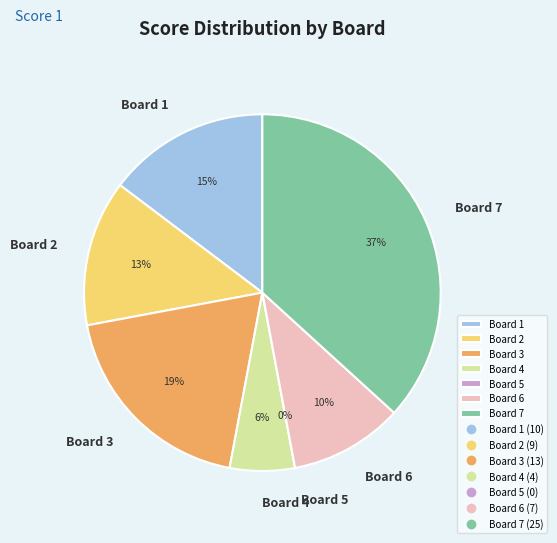

What percentage is the Board 6 slice, to the nearest percent?

10%